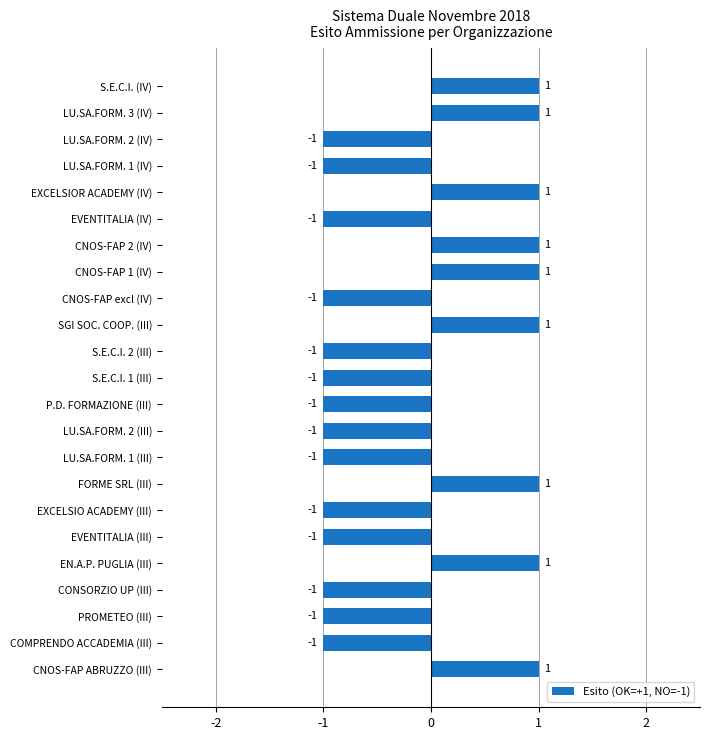

What is the sum of all values?

-5